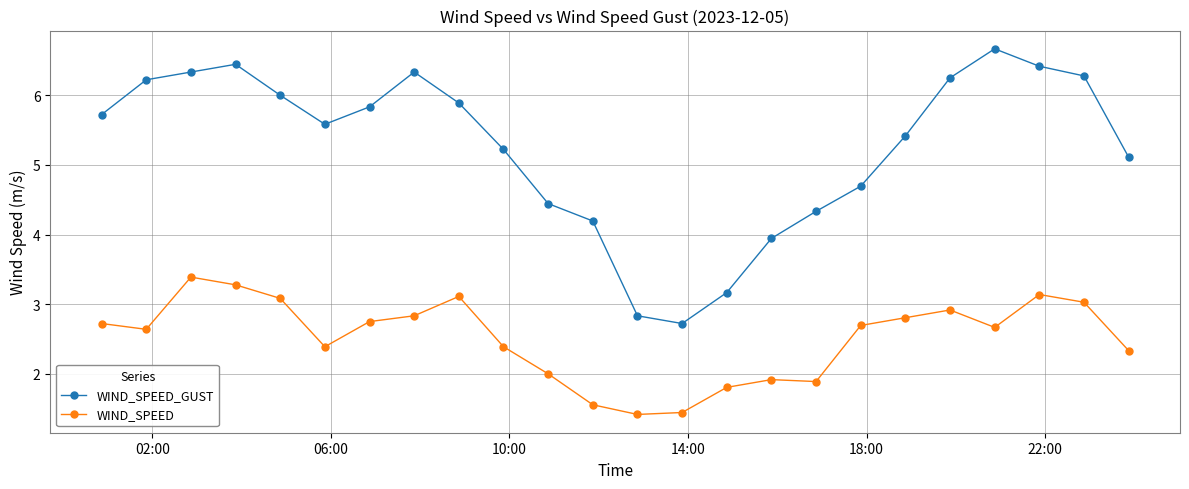

Which series has the widest spread of values?

WIND_SPEED_GUST